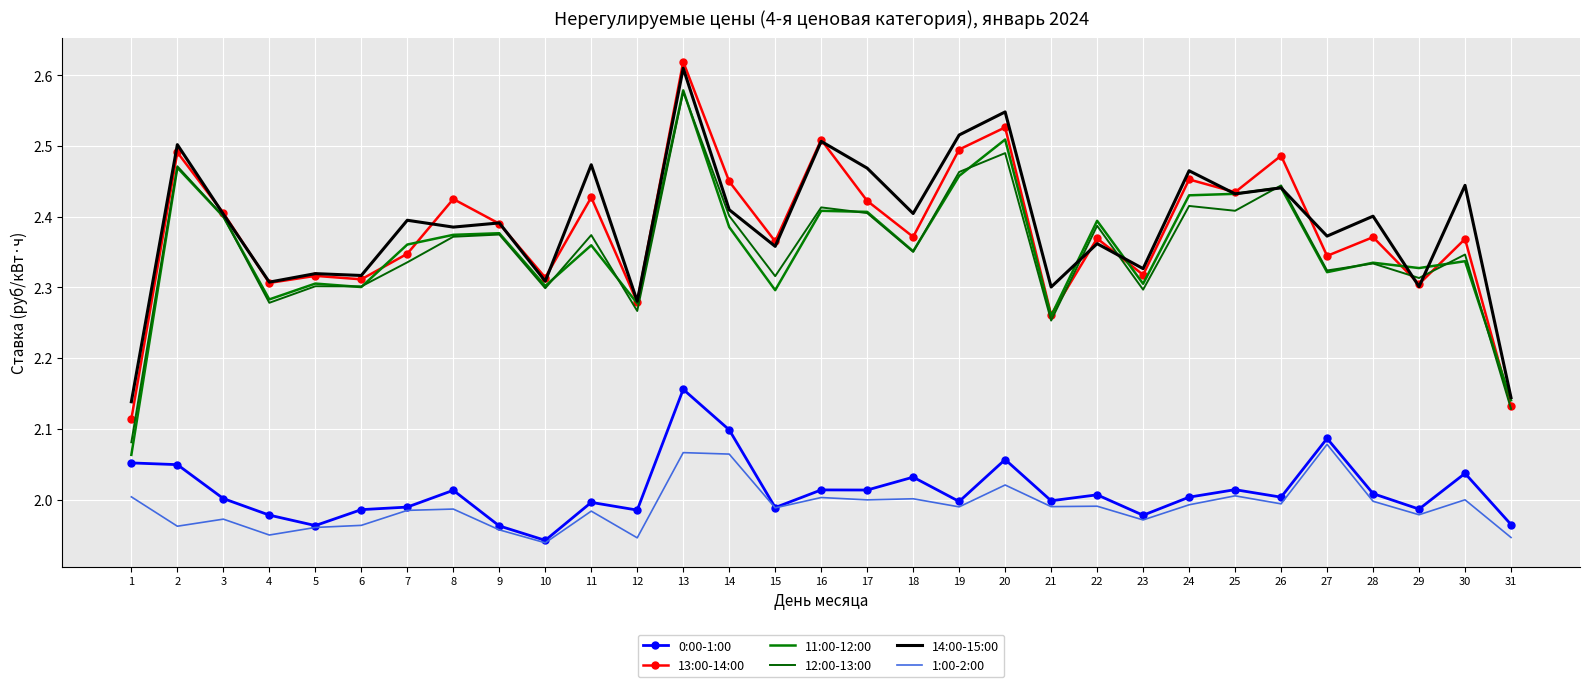

Where is the first local minimum for 1:00-2:00?

2